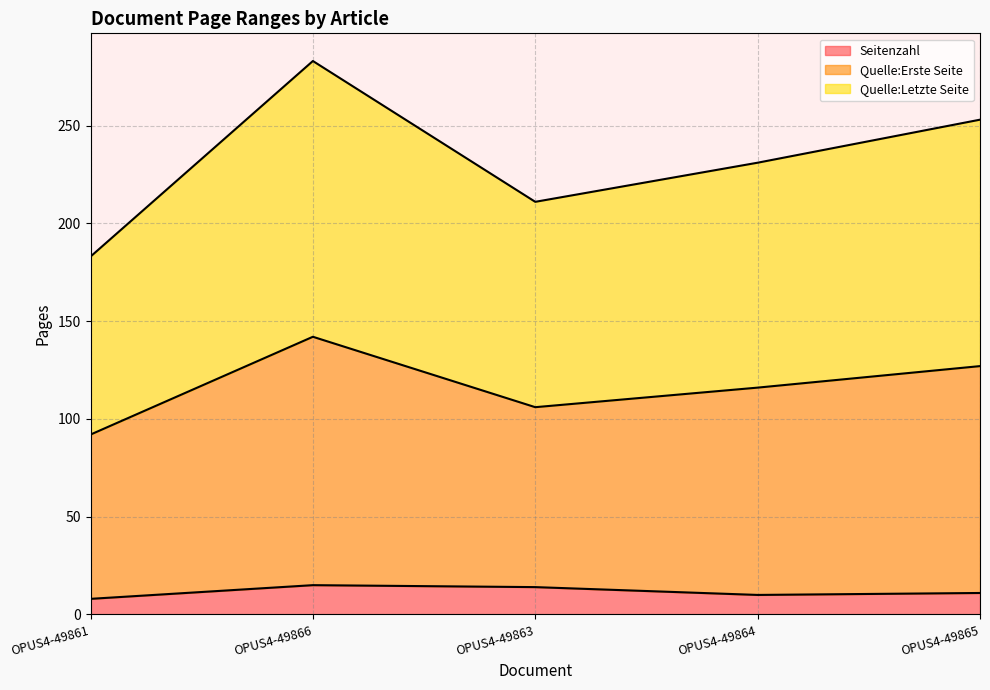

Rank the series by their average value, from lowest to highest.

Seitenzahl, Quelle:Erste Seite, Quelle:Letzte Seite